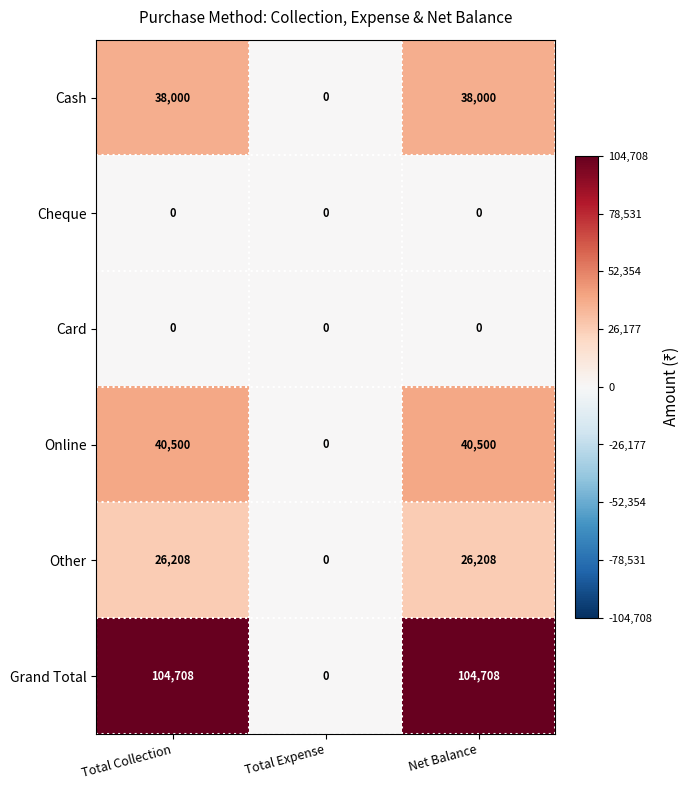

What is the greatest value displayed?

104708